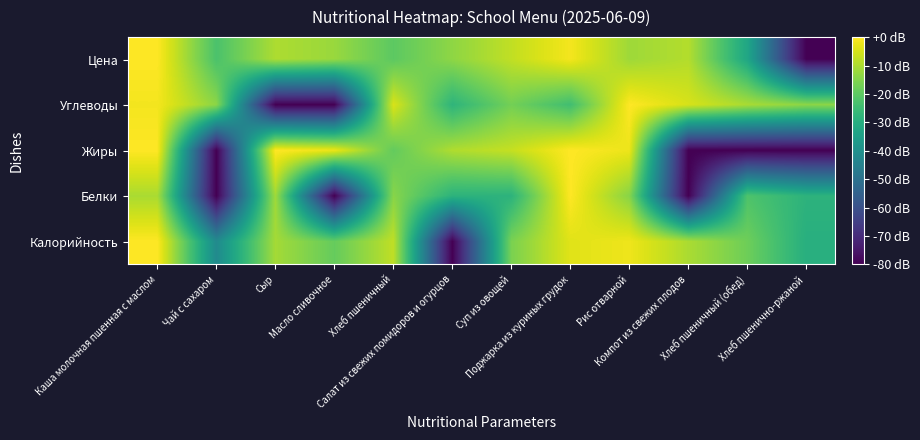

Reading left to right, what are all the values shown in this chart?

Калорийность: Каша молочная пшенная с маслом=0.0	Чай с сахаром=-41.7	Сыр=-10.8	Масло сливочное=-18.8	Хлеб пшеничный=-7.7	Салат из свежих помидоров и огурцов=-80.0	Суп из овощей=-16.2	Поджарка из куриных грудок=-3.7	Рис отварной=-2.0	Компот из свежих плодов=-10.1	Хлеб пшеничный (обед)=-17.6	Хлеб пшенично-ржаной=-29.7
Белки: Каша молочная пшенная с маслом=-10.2	Чай с сахаром=-80.0	Сыр=-11.4	Масло сливочное=-80.0	Хлеб пшеничный=-14.3	Салат из свежих помидоров и огурцов=-28.3	Суп из овощей=-28.3	Поджарка из куриных грудок=0.0	Рис отварной=-14.3	Компот из свежих плодов=-80.0	Хлеб пшеничный (обед)=-22.3	Хлеб пшенично-ржаной=-28.3
Жиры: Каша молочная пшенная с маслом=0.0	Чай с сахаром=-80.0	Сыр=0.0	Масло сливочное=-2.2	Хлеб пшеничный=-19.1	Салат из свежих помидоров и огурцов=-9.5	Суп из овощей=-7.0	Поджарка из куриных грудок=0.0	Рис отварной=-2.2	Компот из свежих плодов=-80.0	Хлеб пшеничный (обед)=-80.0	Хлеб пшенично-ржаной=-80.0
Углеводы: Каша молочная пшенная с маслом=-1.3	Чай с сахаром=-13.8	Сыр=-80.0	Масло сливочное=-80.0	Хлеб пшеничный=-4.6	Салат из свежих помидоров и огурцов=-27.8	Суп из овощей=-16.9	Поджарка из куриных грудок=-24.3	Рис отварной=0.0	Компот из свежих плодов=-4.9	Хлеб пшеничный (обед)=-10.3	Хлеб пшенично-ржаной=-13.8
Цена: Каша молочная пшенная с маслом=0.0	Чай с сахаром=-22.7	Сыр=-9.8	Масло сливочное=-12.2	Хлеб пшеничный=-20.1	Салат из свежих помидоров и огурцов=-13.5	Суп из овощей=-7.5	Поджарка из куриных грудок=-1.3	Рис отварной=-11.6	Компот из свежих плодов=-9.1	Хлеб пшеничный (обед)=-32.5	Хлеб пшенично-ржаной=-80.0